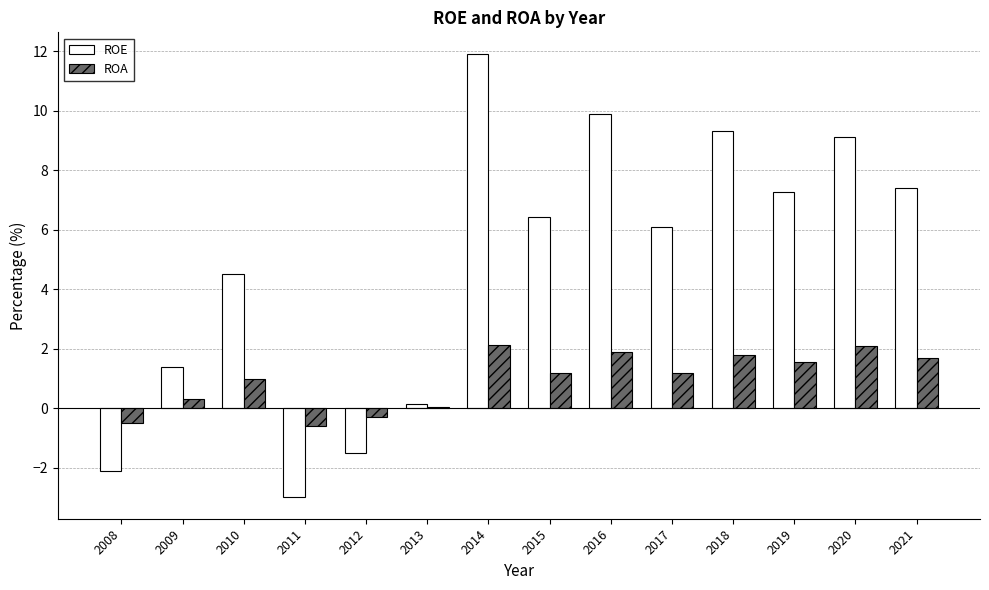

At which label is ROE closest to 4?

2010